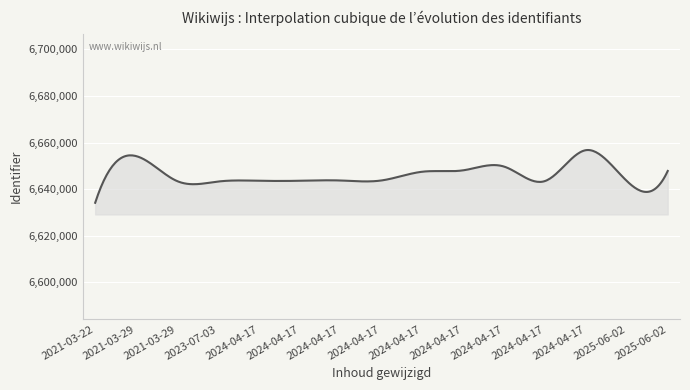

What is the average value?

6646195.2